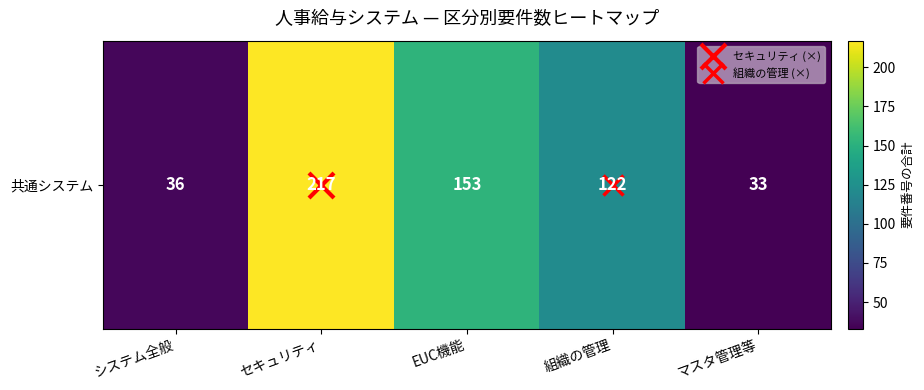

List the labels in order of value, smallest first.

マスタ管理等, システム全般, 組織の管理, EUC機能, セキュリティ